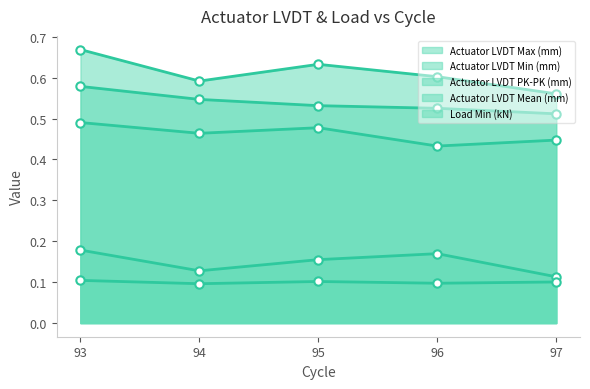

Which series changed the most between 93 and 96?

Actuator LVDT Max (mm)